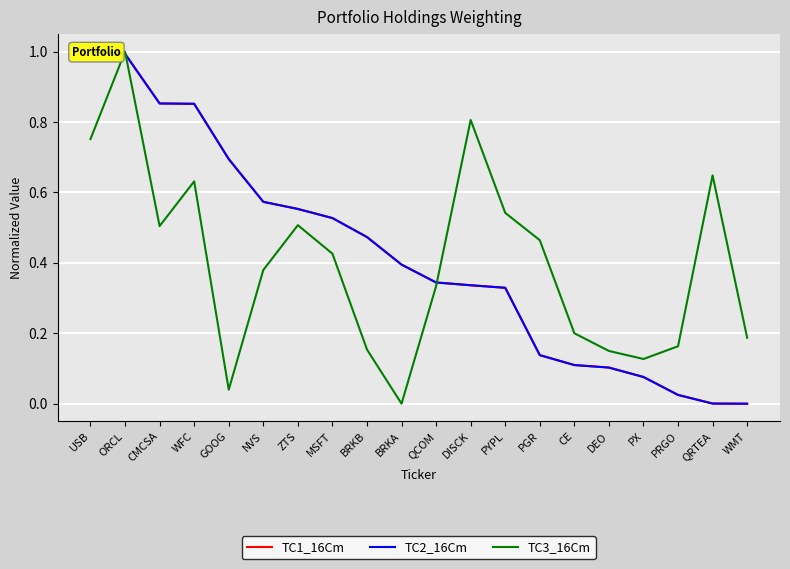

Reading right to left, transcribe all the data shown in this chart.

TC1_16Cm: 0.0	0.0	0.0	0.1	0.1	0.1	0.1	0.3	0.3	0.3	0.4	0.5	0.5	0.6	0.6	0.7	0.9	0.9	1.0	1.0
TC2_16Cm: 0.0	0.0	0.0	0.1	0.1	0.1	0.1	0.3	0.3	0.3	0.4	0.5	0.5	0.6	0.6	0.7	0.9	0.9	1.0	1.0
TC3_16Cm: 0.2	0.6	0.2	0.1	0.1	0.2	0.5	0.5	0.8	0.3	0.0	0.2	0.4	0.5	0.4	0.0	0.6	0.5	1.0	0.8